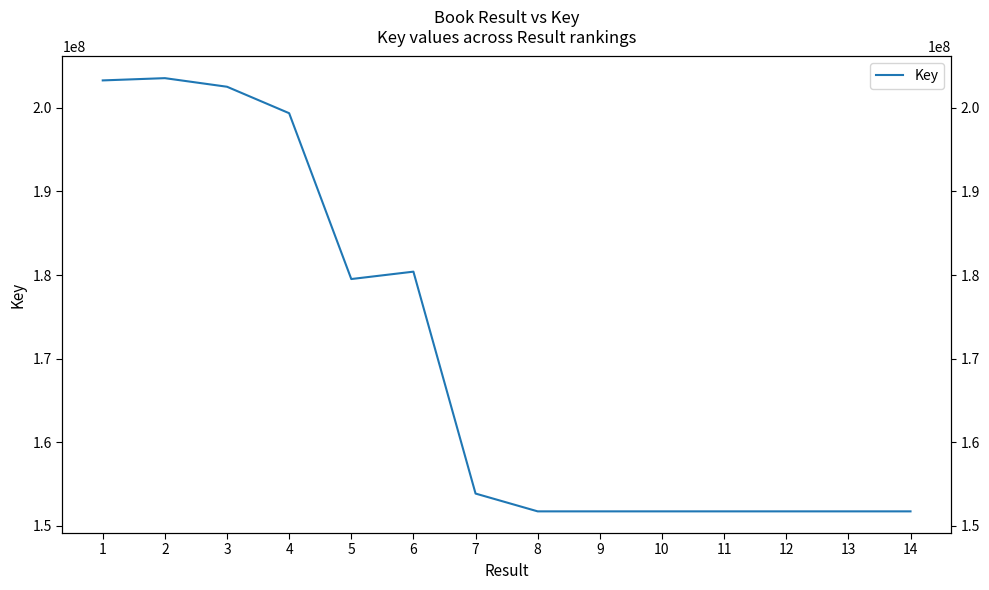

What is the sum of all values?

2384515579